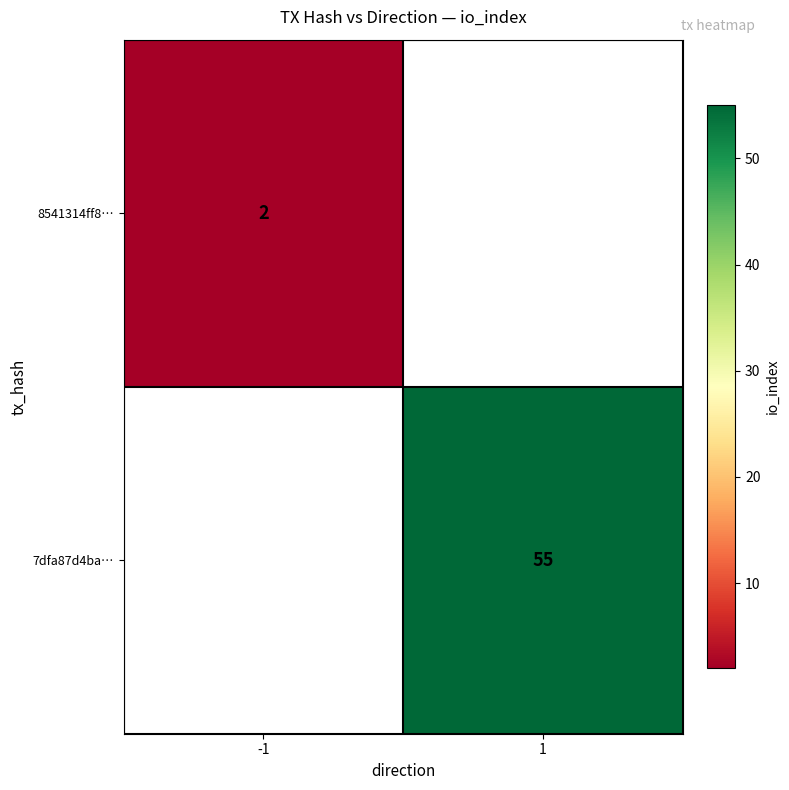

At how many categories does at least one series exceed 40?

1